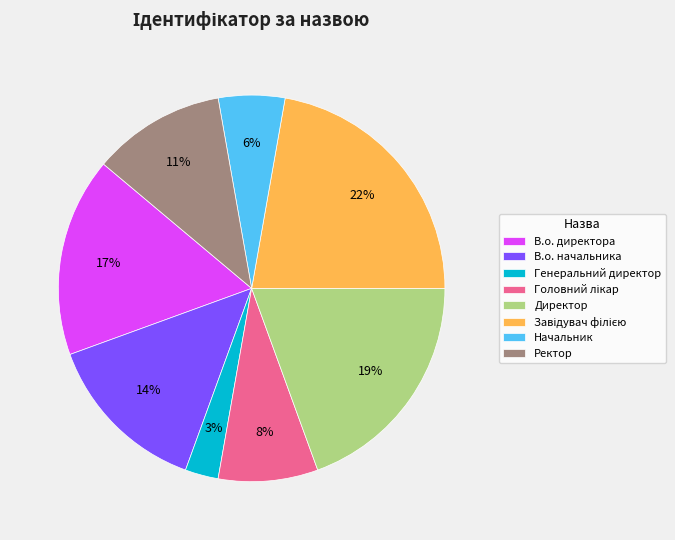

Is the sum of Директор and В.о. директора greater than half?

No